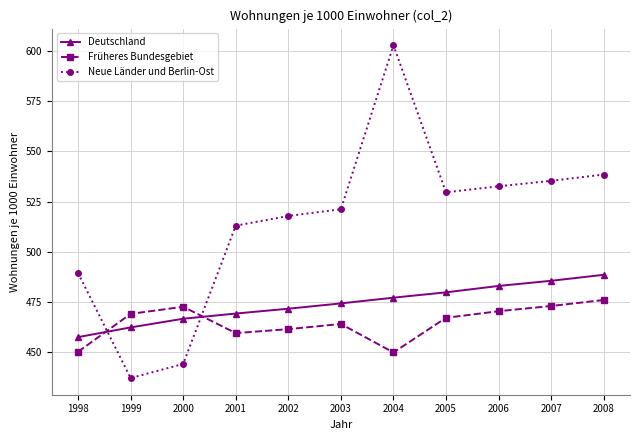

In Neue Länder und Berlin-Ost, how many points are lower than both neighbors (excluding endpoints)?

2